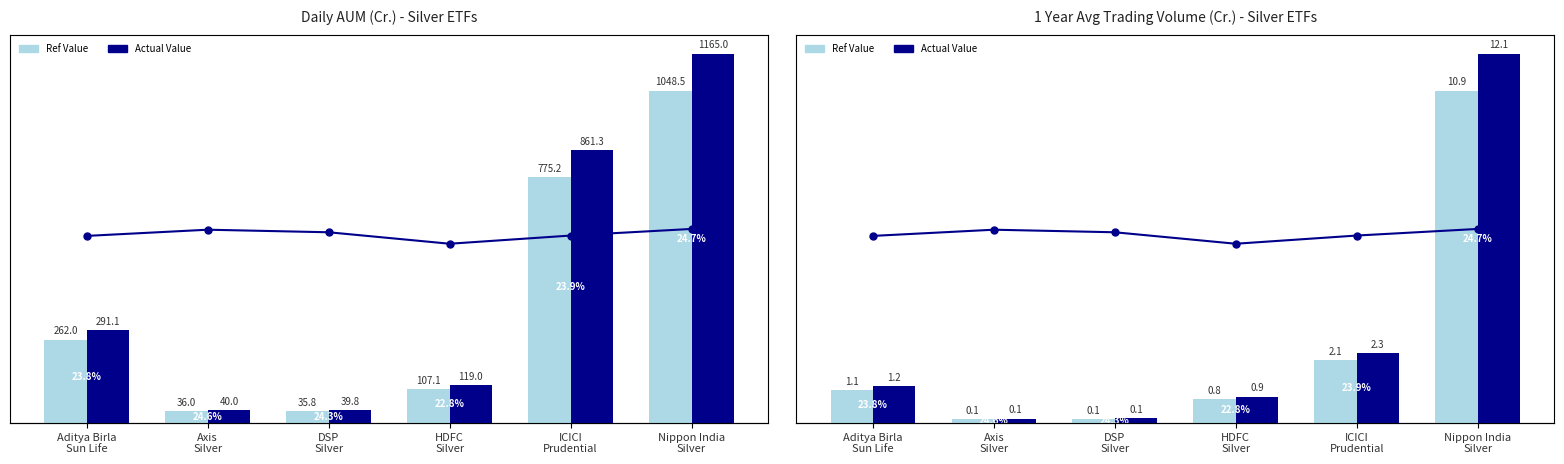

What is the sum of the Actual Value values at Aditya Birla
Sun Life and HDFC
Silver?

2.1